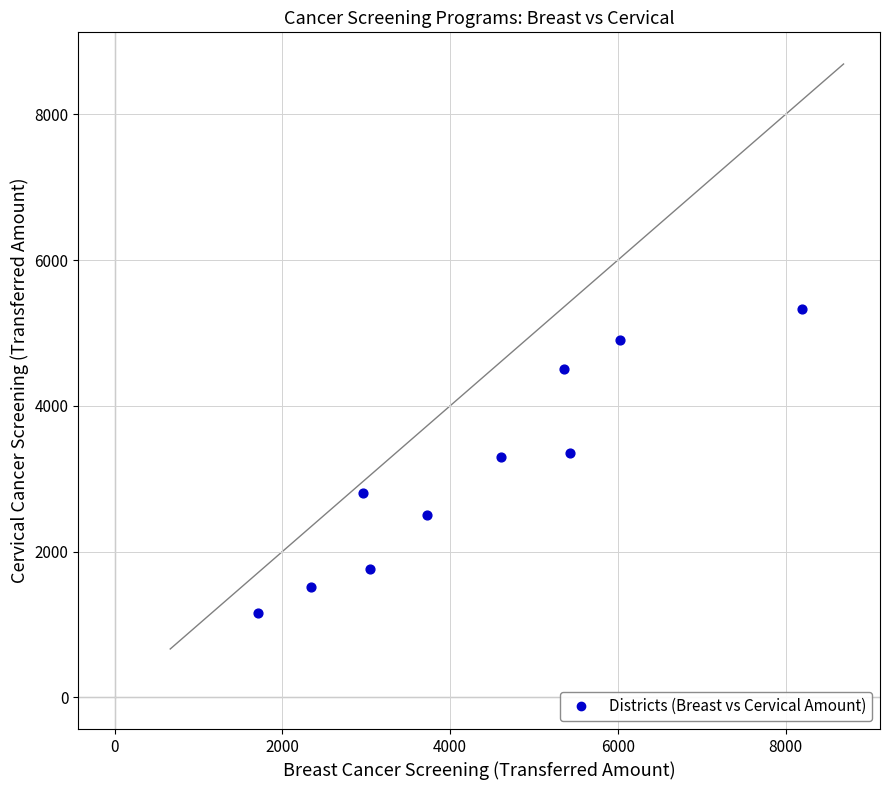

What is the range of X values (max minus min)?

6482